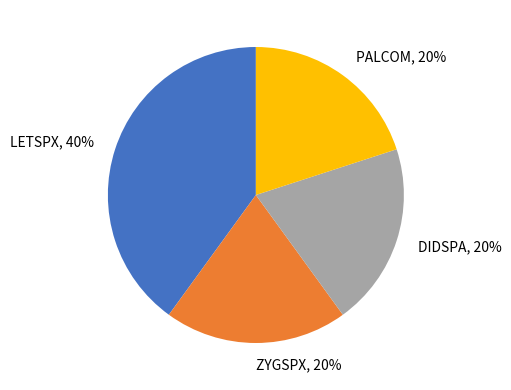

Do DIDSPA and ZYGSPX together represent more than half of the pie?

No